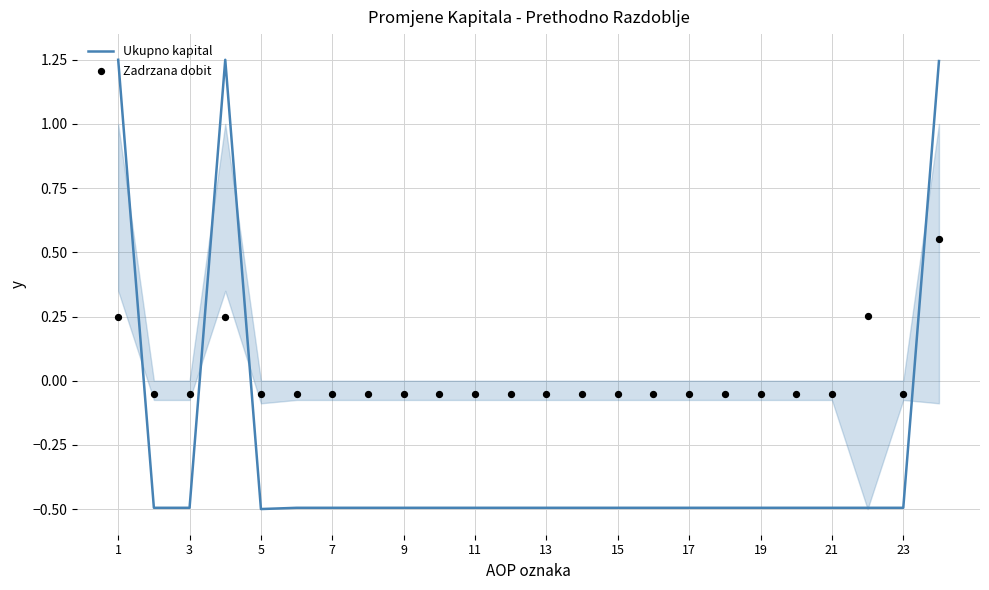

The value of Ukupno kapital at 9 is -0.3. True or false?

False